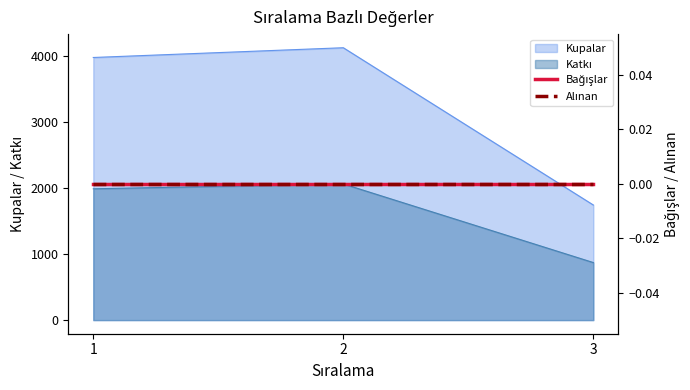

What is the value of the Kupalar point at the 1st from the left?

3984